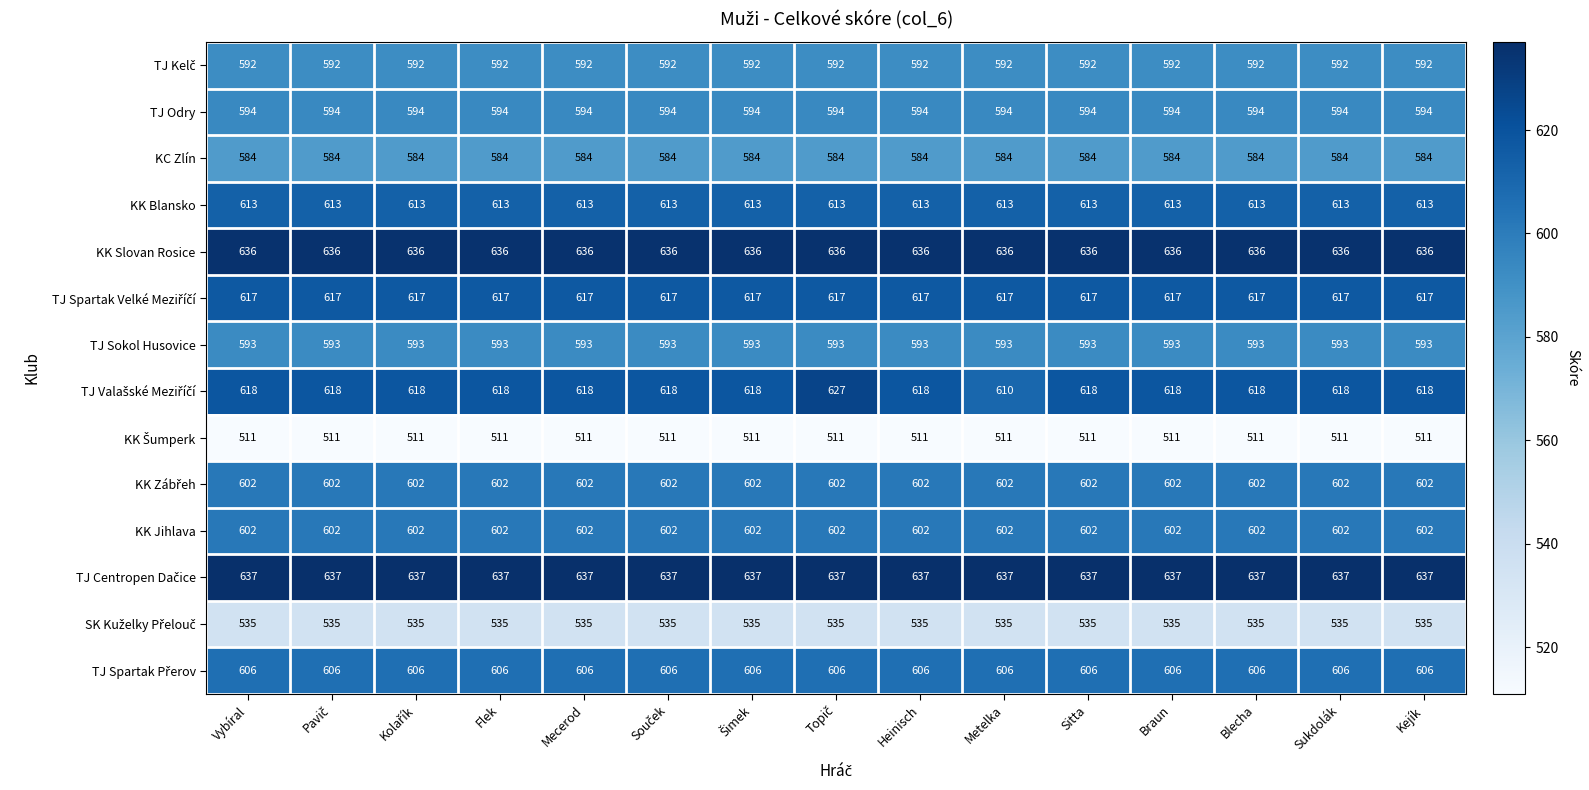

The value of TJ Odry at Braun is 594. True or false?

True